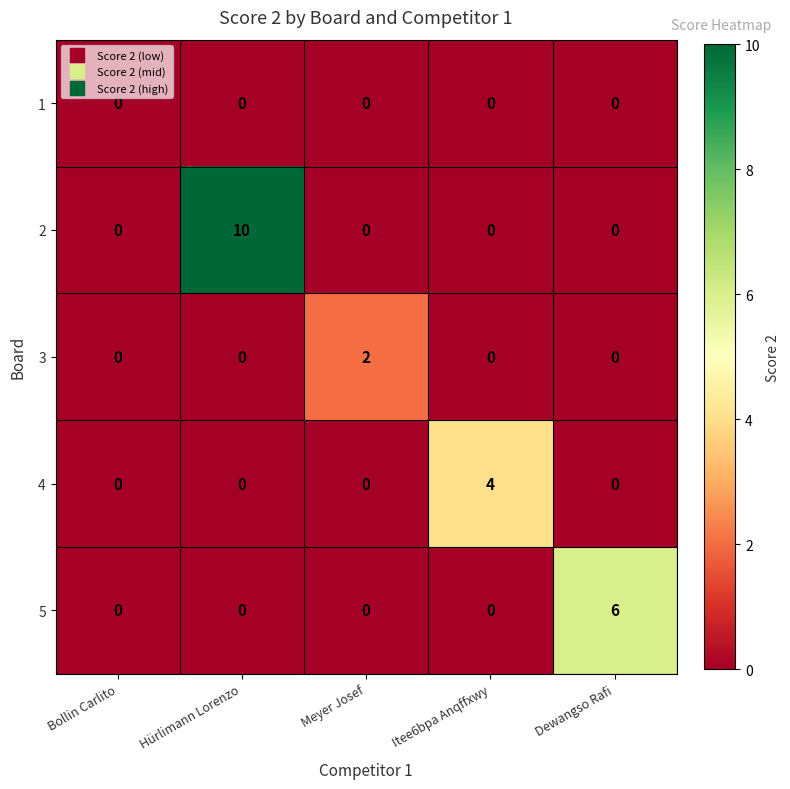

Rank the series by their average value, from highest to lowest.

2, 5, 4, 3, 1